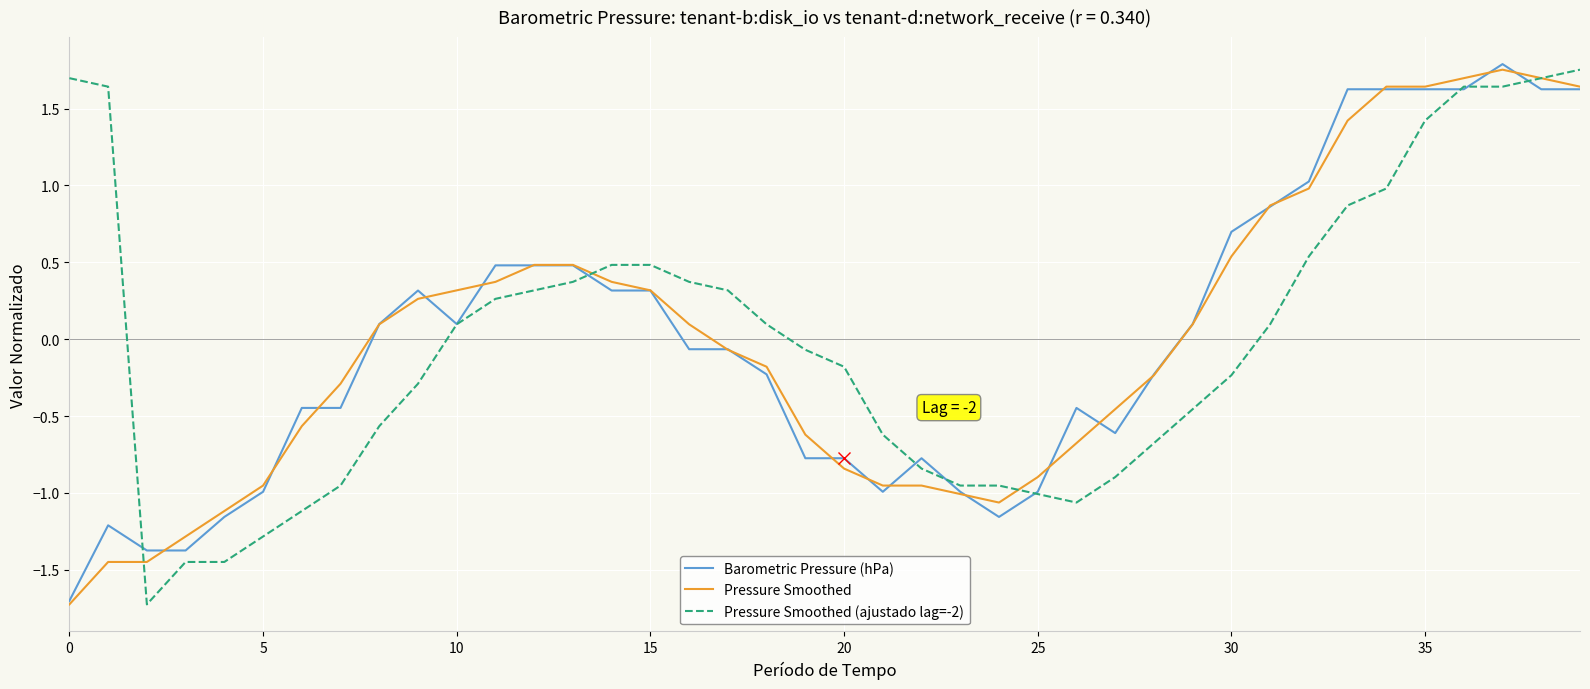

What is the lowest value of the Pressure Smoothed series?

-1.7